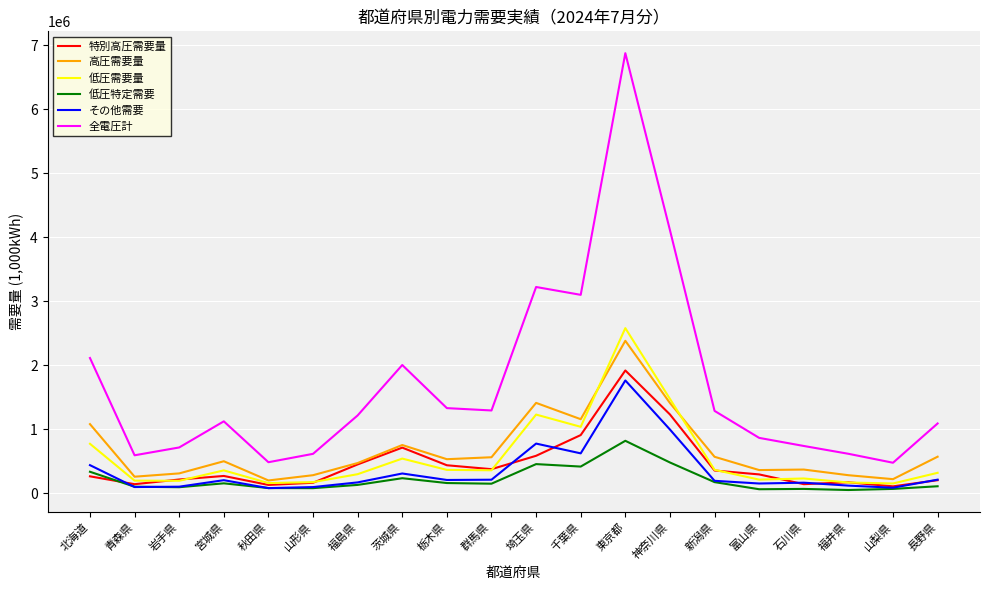

Does the chart have visible grid lines?

Yes